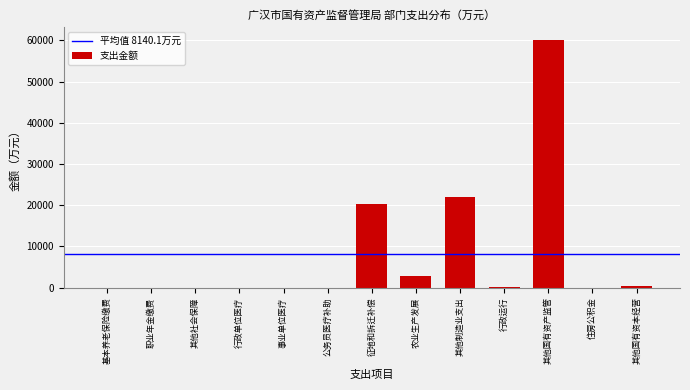

What is the sum of all values?

105821.0